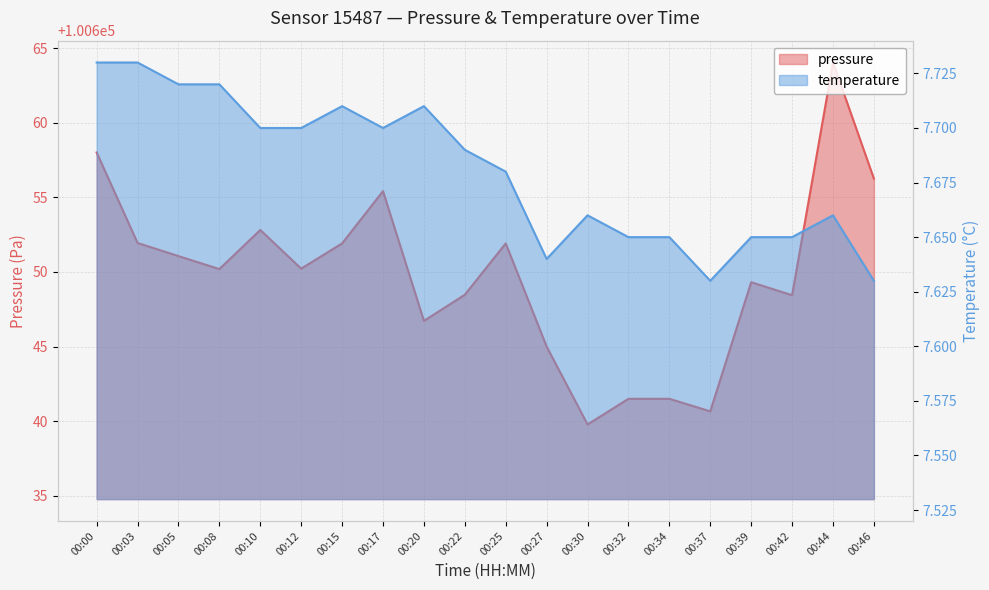

What is the sum of the temperature values at 00:20 and 00:08?

15.4